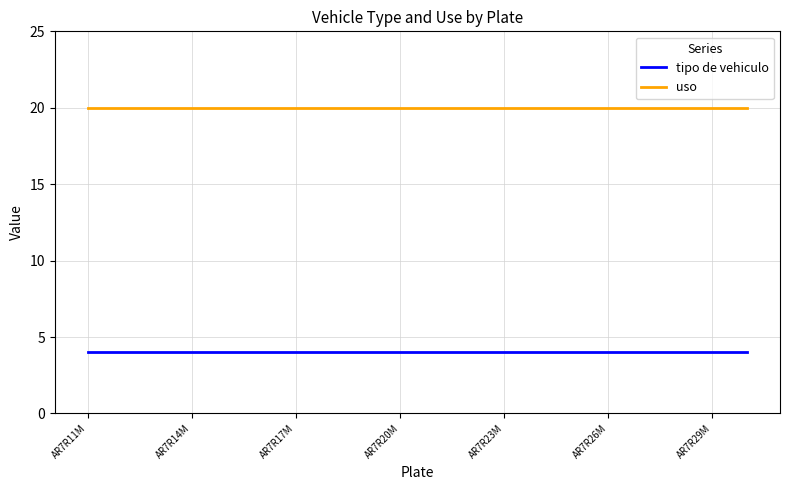

What is the lowest value of the uso series?

20